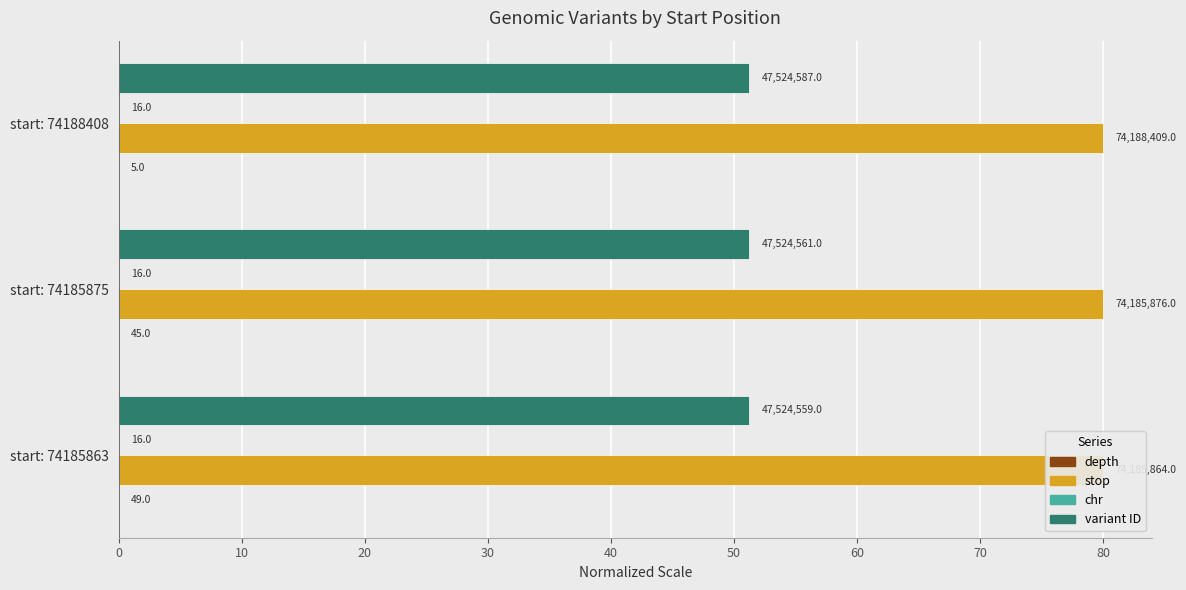

Which series has the widest spread of values?

stop